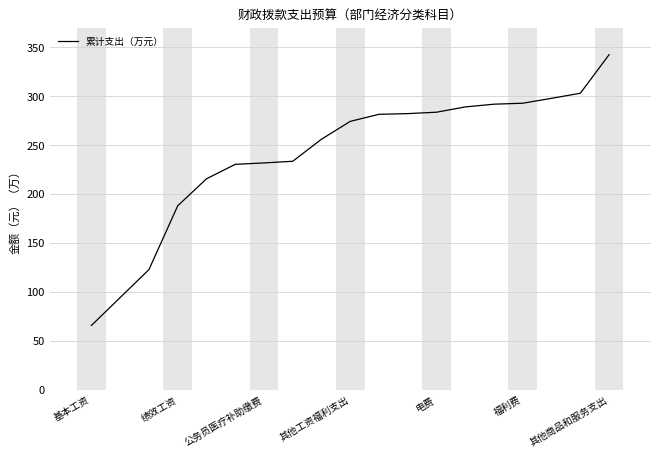

What is the difference between the maximum and minimum values?

276.9